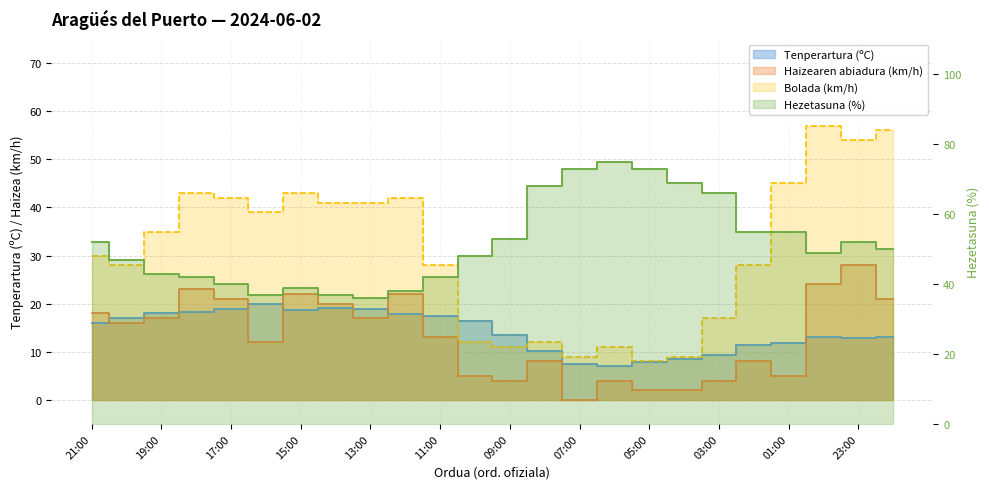

Reading left to right, list all the values displayed in this chart.

Tenperartura (ºC): 21:00=16.0	20:00=17.0	19:00=18.1	18:00=18.3	17:00=19.0	16:00=20.0	15:00=18.7	14:00=19.1	13:00=18.9	12:00=17.9	11:00=17.5	10:00=16.4	09:00=13.5	08:00=10.1	07:00=7.4	06:00=7.1	05:00=7.9	04:00=8.6	03:00=9.3	02:00=11.5	01:00=11.8	00:00=13.1	23:00=12.9	22:00=13.1
Hezetasuna (%): 21:00=52.0	20:00=47.0	19:00=43.0	18:00=42.0	17:00=40.0	16:00=37.0	15:00=39.0	14:00=37.0	13:00=36.0	12:00=38.0	11:00=42.0	10:00=48.0	09:00=53.0	08:00=68.0	07:00=73.0	06:00=75.0	05:00=73.0	04:00=69.0	03:00=66.0	02:00=55.0	01:00=55.0	00:00=49.0	23:00=52.0	22:00=50.0
Haizearen abiadura (km/h): 21:00=18.0	20:00=16.0	19:00=17.0	18:00=23.0	17:00=21.0	16:00=12.0	15:00=22.0	14:00=20.0	13:00=17.0	12:00=22.0	11:00=13.0	10:00=5.0	09:00=4.0	08:00=8.0	07:00=0.0	06:00=4.0	05:00=2.0	04:00=2.0	03:00=4.0	02:00=8.0	01:00=5.0	00:00=24.0	23:00=28.0	22:00=21.0
Bolada (km/h): 21:00=30.0	20:00=28.0	19:00=35.0	18:00=43.0	17:00=42.0	16:00=39.0	15:00=43.0	14:00=41.0	13:00=41.0	12:00=42.0	11:00=28.0	10:00=12.0	09:00=11.0	08:00=12.0	07:00=9.0	06:00=11.0	05:00=8.0	04:00=9.0	03:00=17.0	02:00=28.0	01:00=45.0	00:00=57.0	23:00=54.0	22:00=56.0